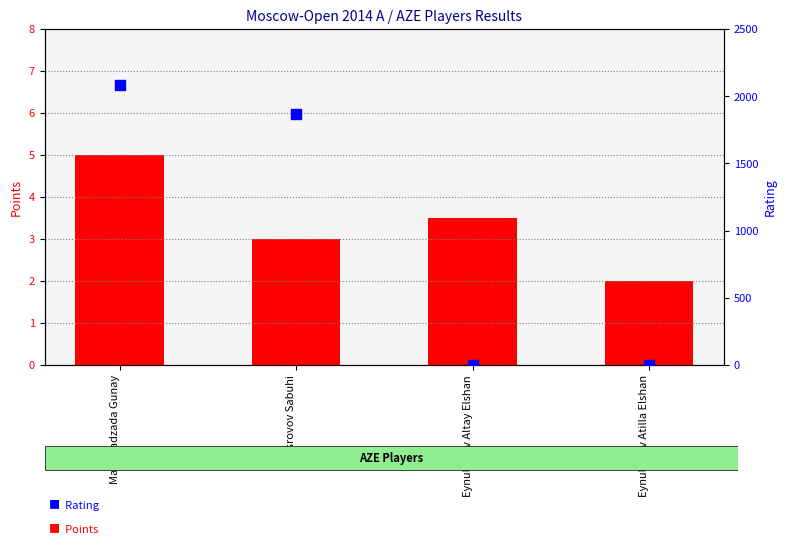

Which series reaches the maximum Y coordinate?

Rating